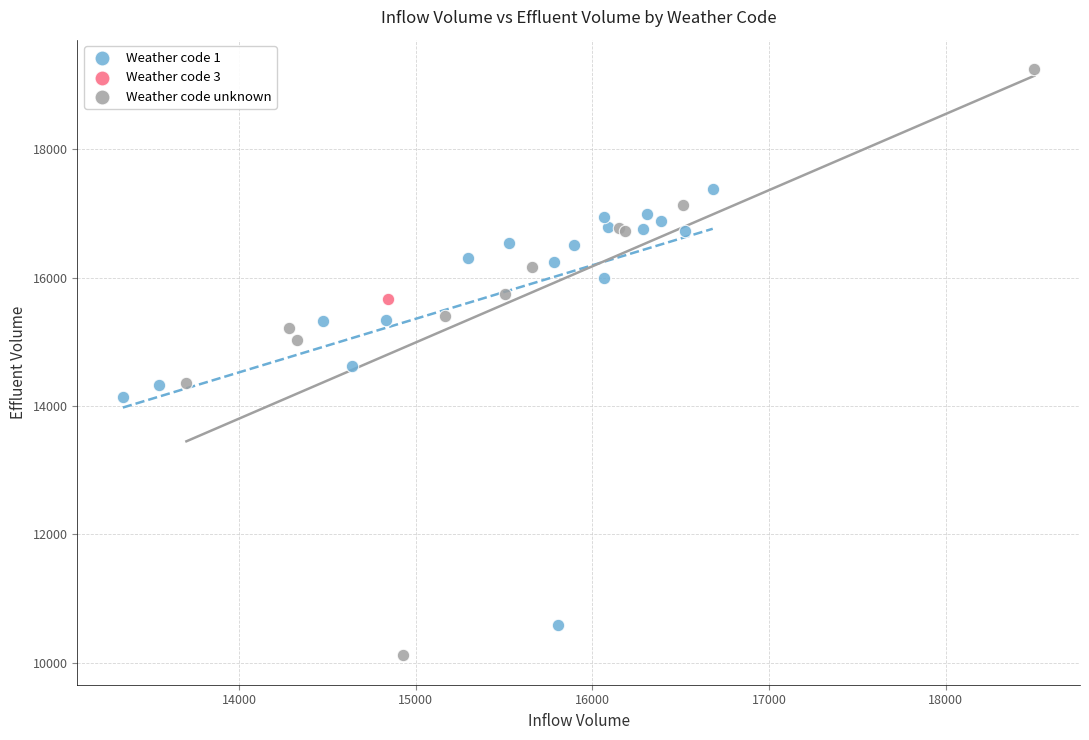

Which series reaches the maximum Y coordinate?

Weather code unknown